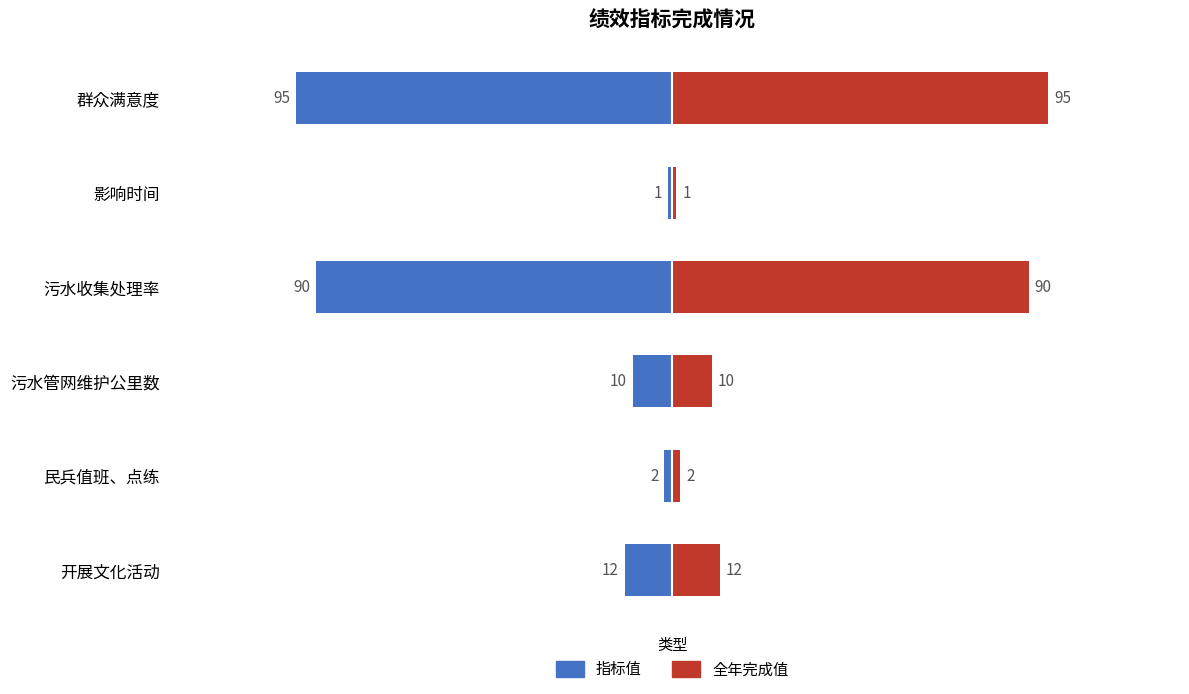

Is it true that 指标值 equals 0 at 4?

False